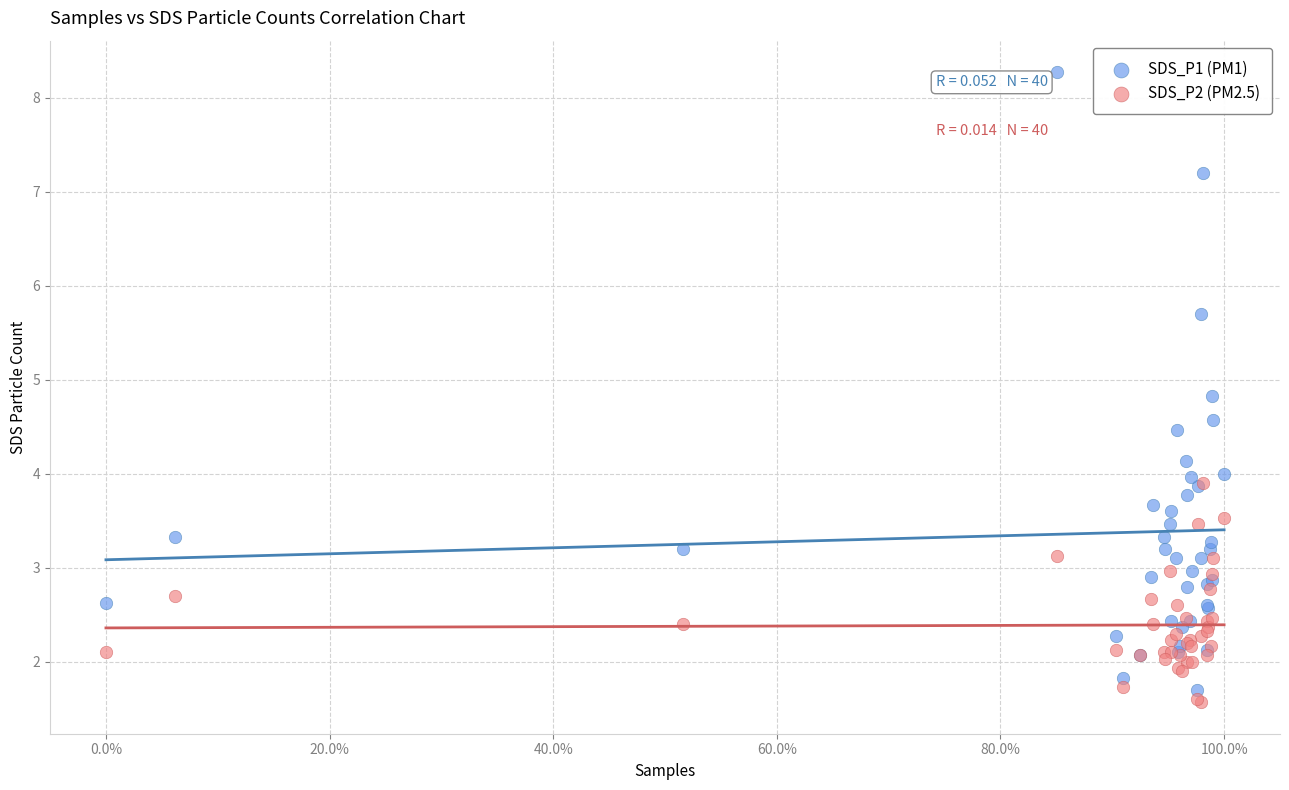

Which series reaches the maximum Y coordinate?

SDS_P1 (PM1)